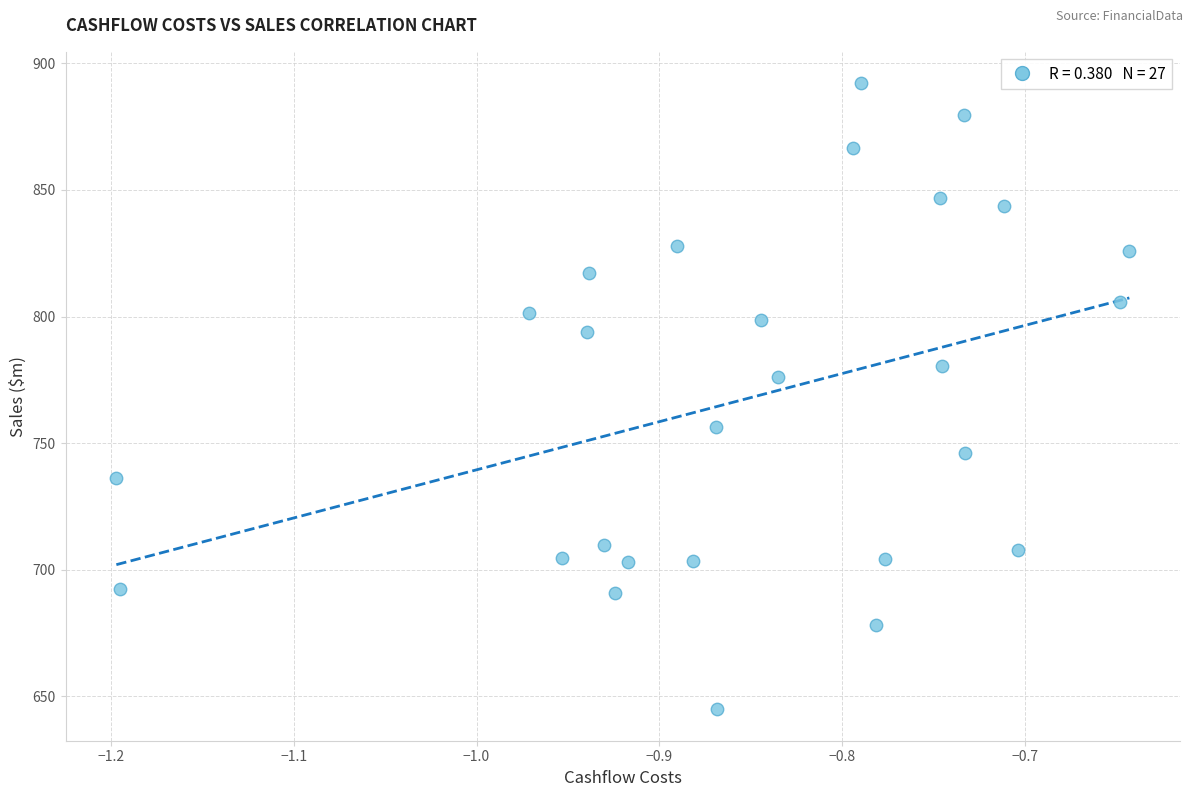

What is the range of Y values (max minus min)?

247.3